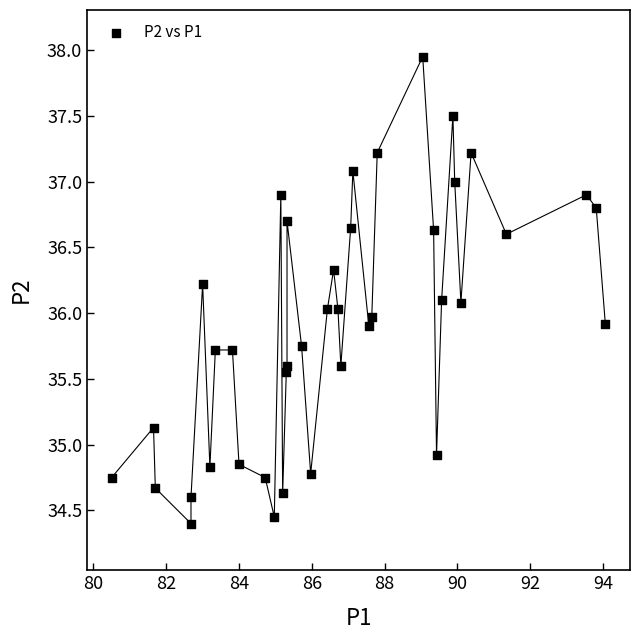

How many points are shown in the scatter plot?

40